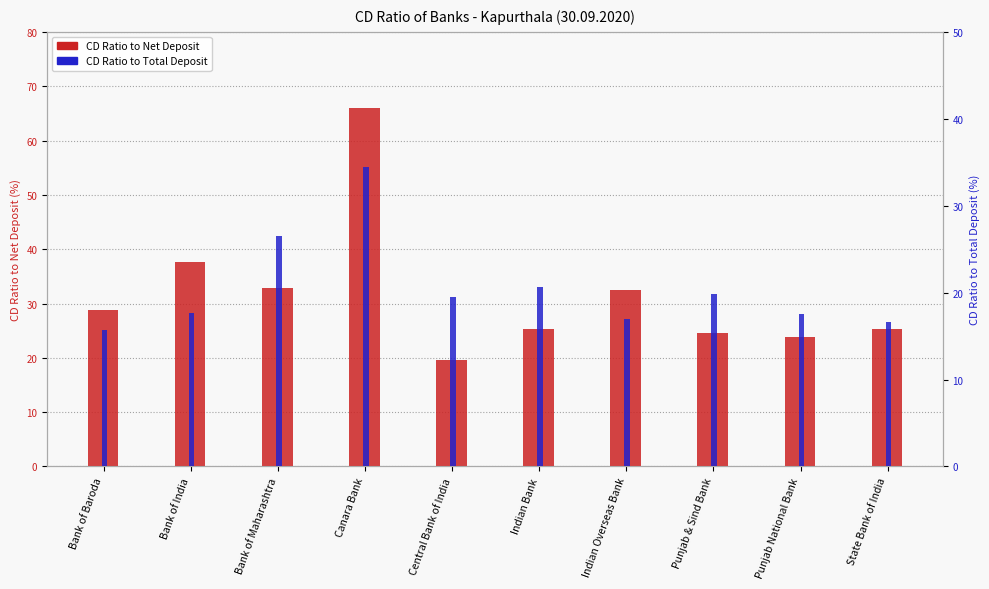

Which series has the largest range (max minus min)?

CD Ratio to Net Deposit